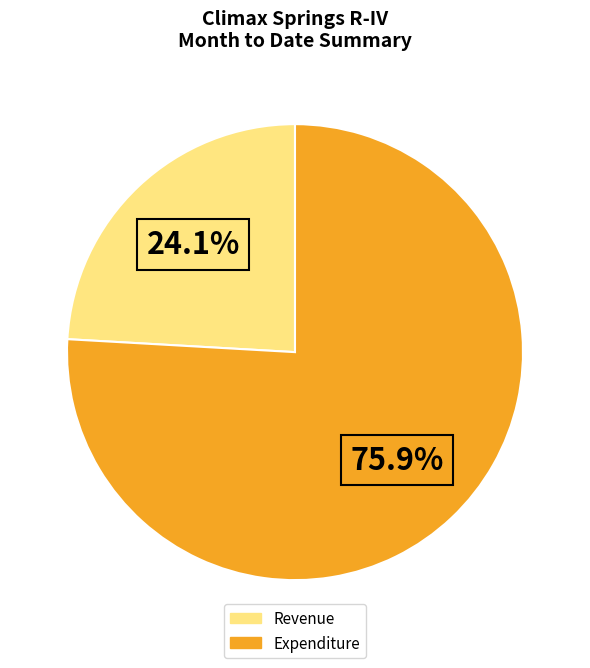

To the nearest percent, what is the average slice percentage?

50%